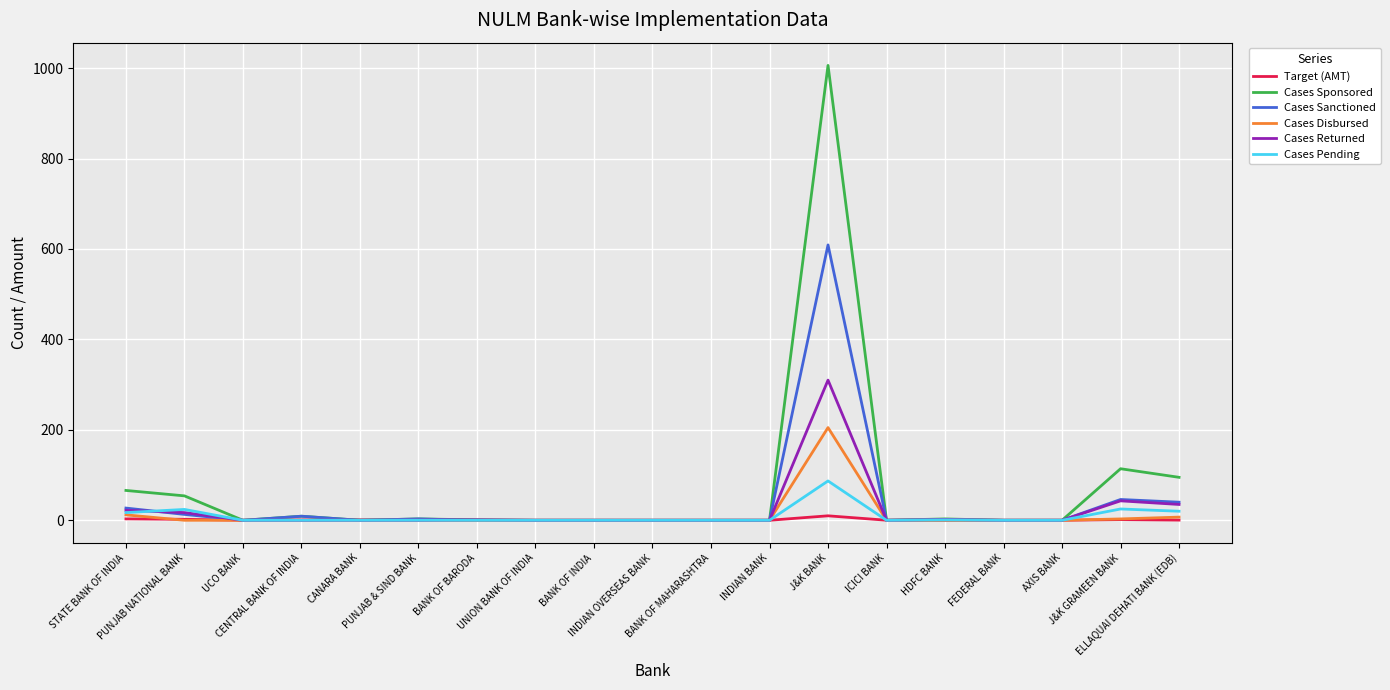

Where is the first local minimum for Cases Sponsored?

UCO BANK